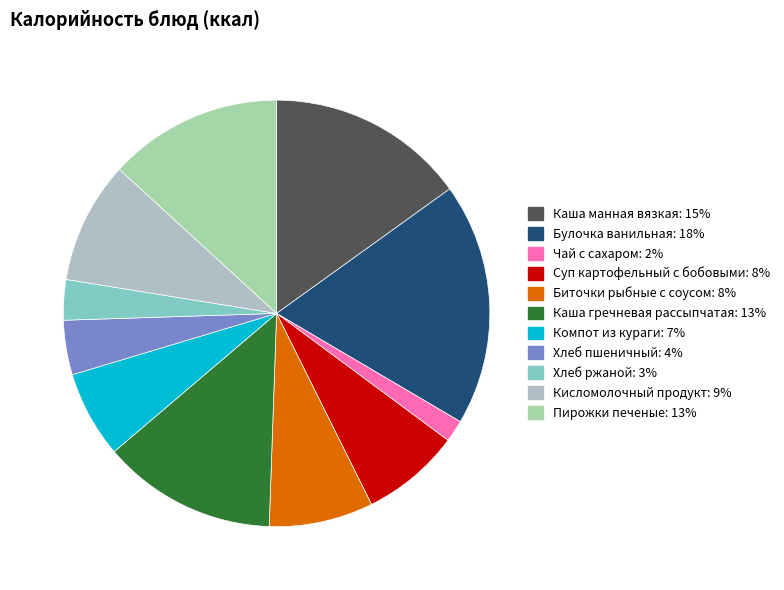

Is there a majority slice in this chart?

No